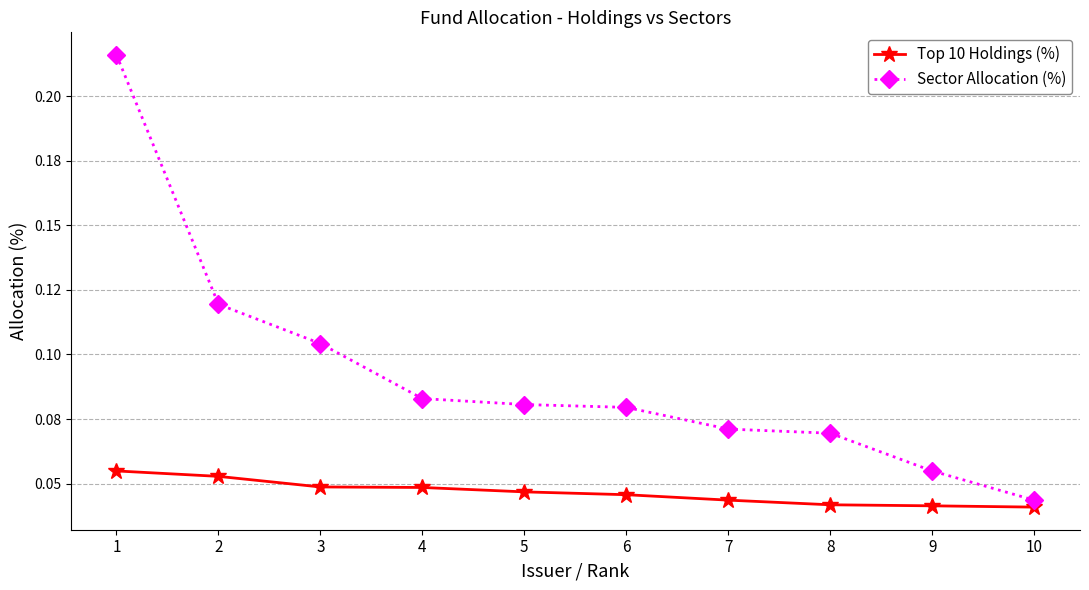

What is the approximate value of Sector Allocation (%) at 6?

0.1